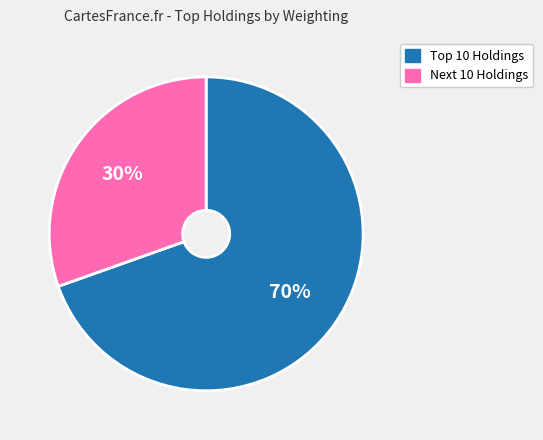

How many slices are in this pie chart?

2